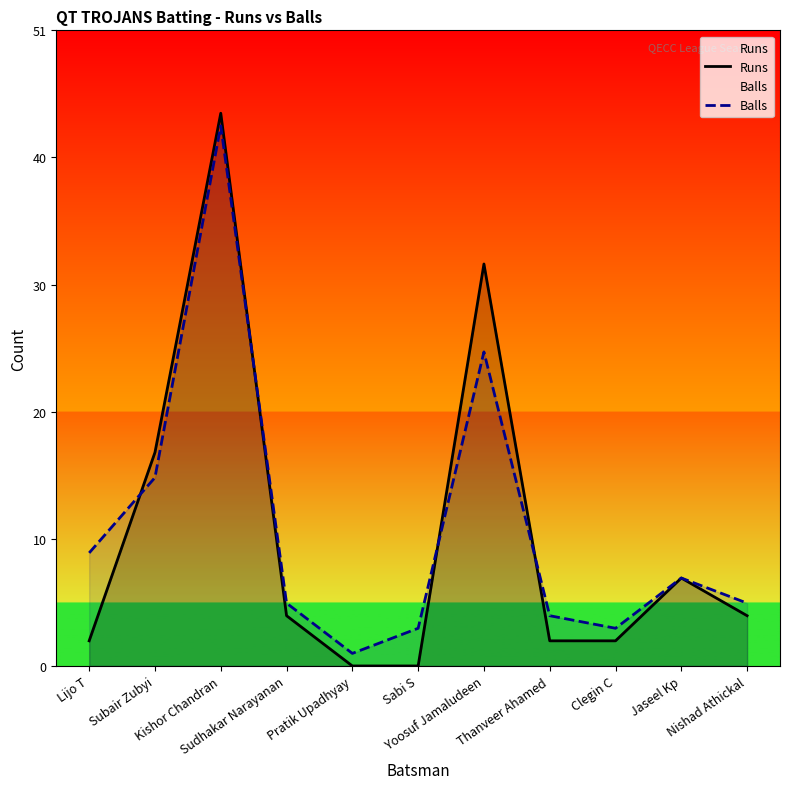

At which category is the sum across all series the highest?

Kishor Chandran